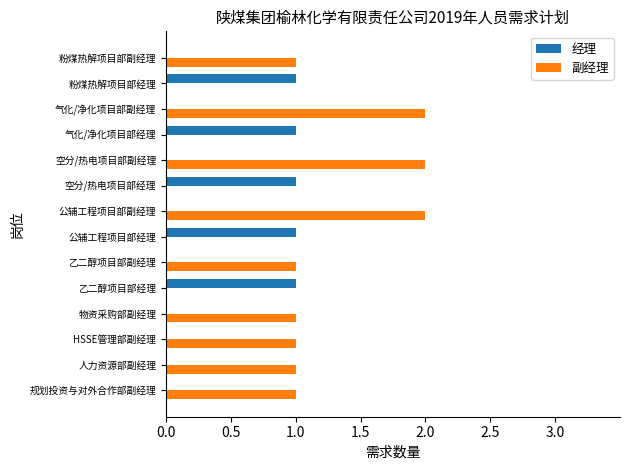

True or false: 副经理 has a value of 0 at 规划投资与对外合作部副经理.

False